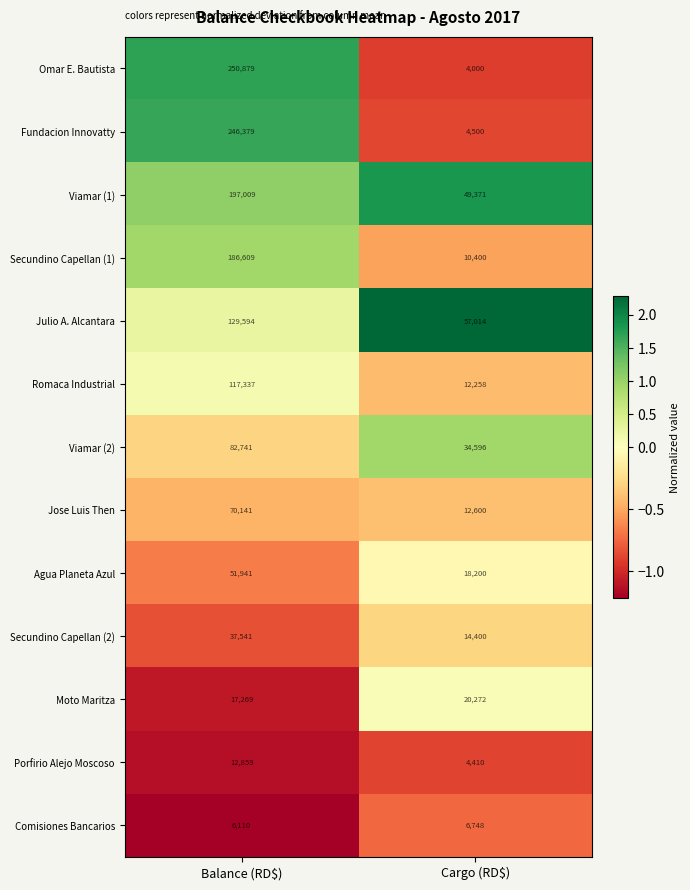

What is the difference between the maximum and minimum values in the Jose Luis Then series?

57541